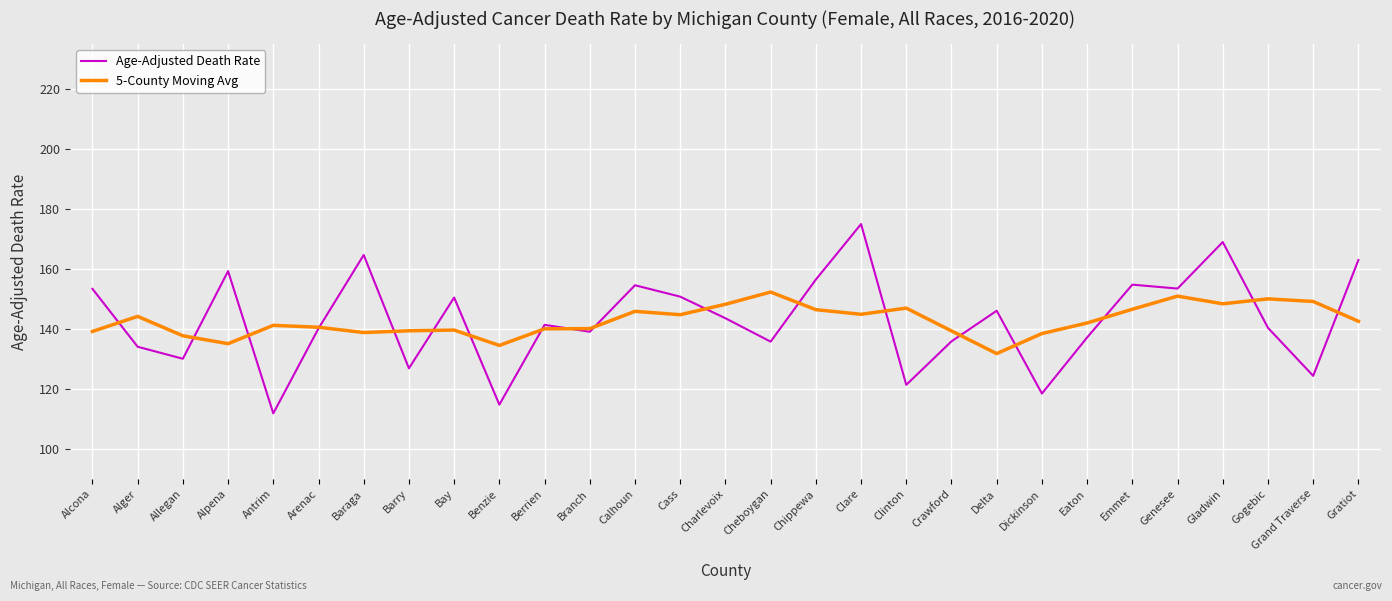

Rank the series by their maximum value, from lowest to highest.

5-County Moving Avg, Age-Adjusted Death Rate